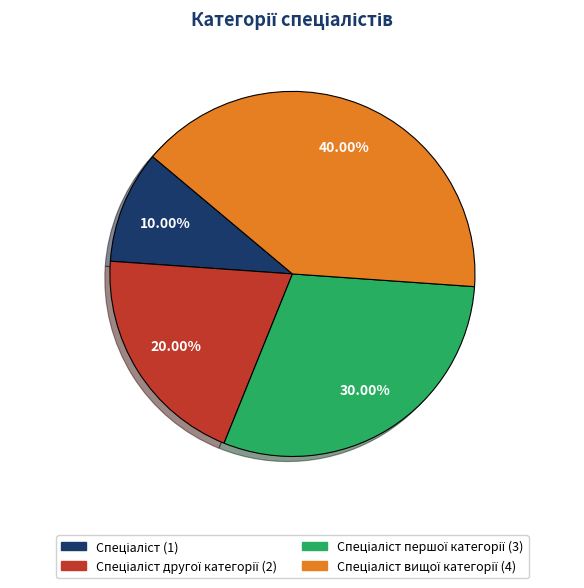

Is there any slice that represents more than half of the pie?

No